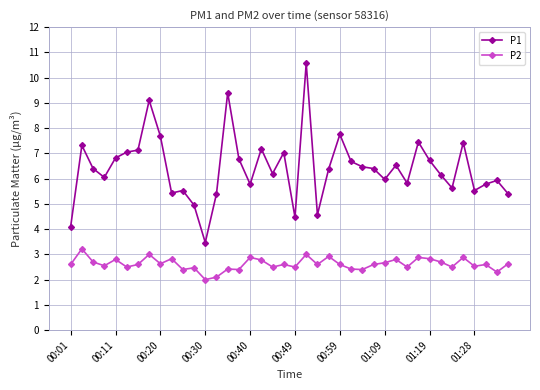

Which series has the widest spread of values?

P1